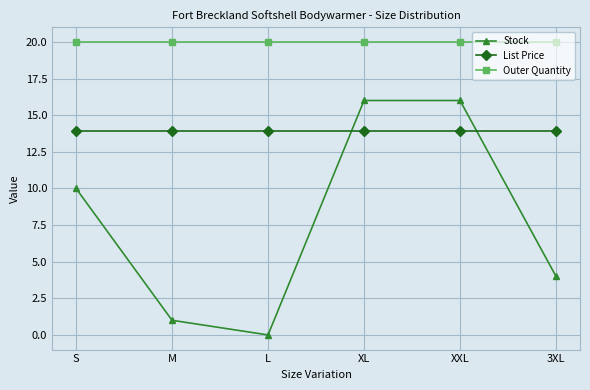

True or false: Stock and List Price cross at least once.

True